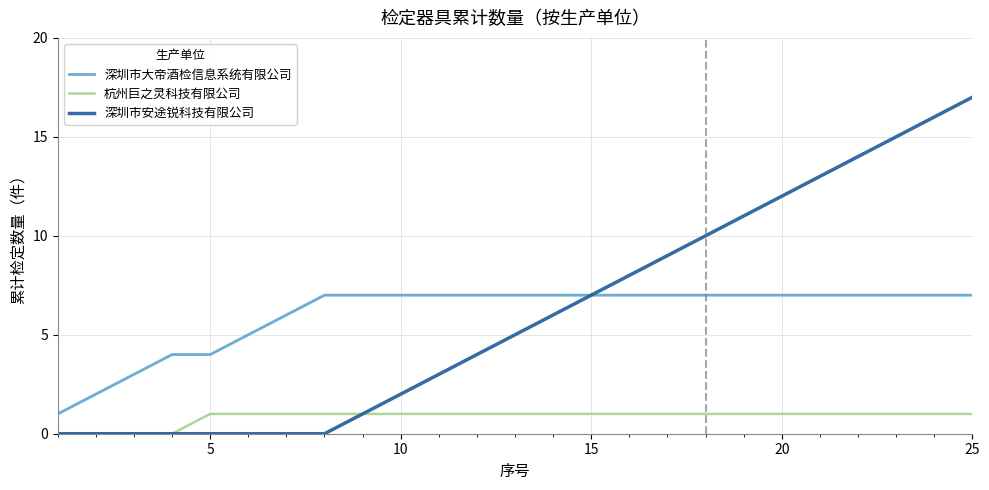

Which series has the widest spread of values?

深圳市安途锐科技有限公司